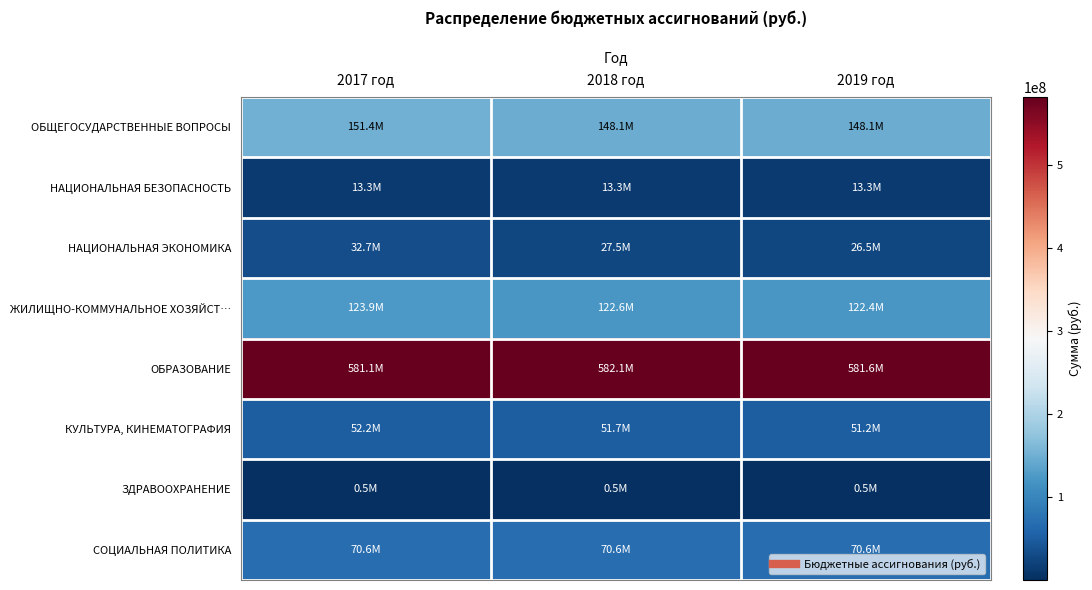

What is the difference between the highest and lowest values at 2019 год?

581053342